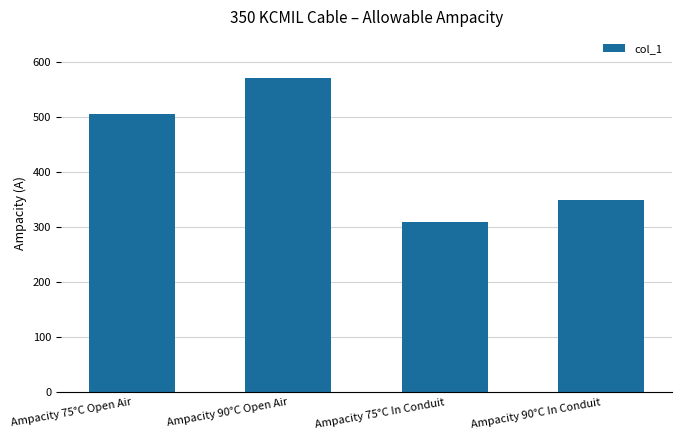

What is the label of the 4th bar from the left?

Ampacity 90°C In Conduit